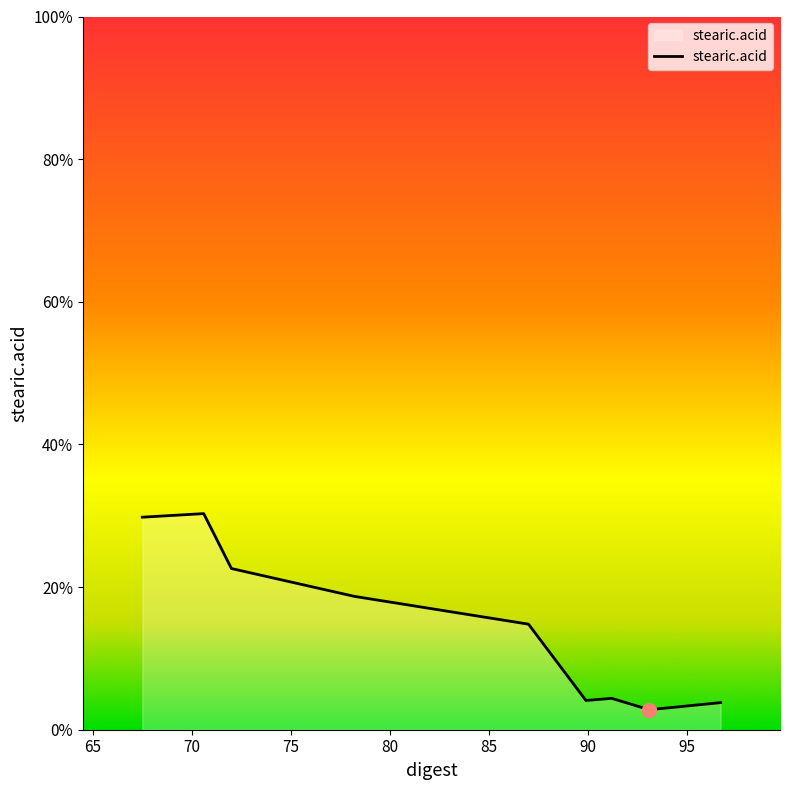

How many lines are shown in the chart?

1